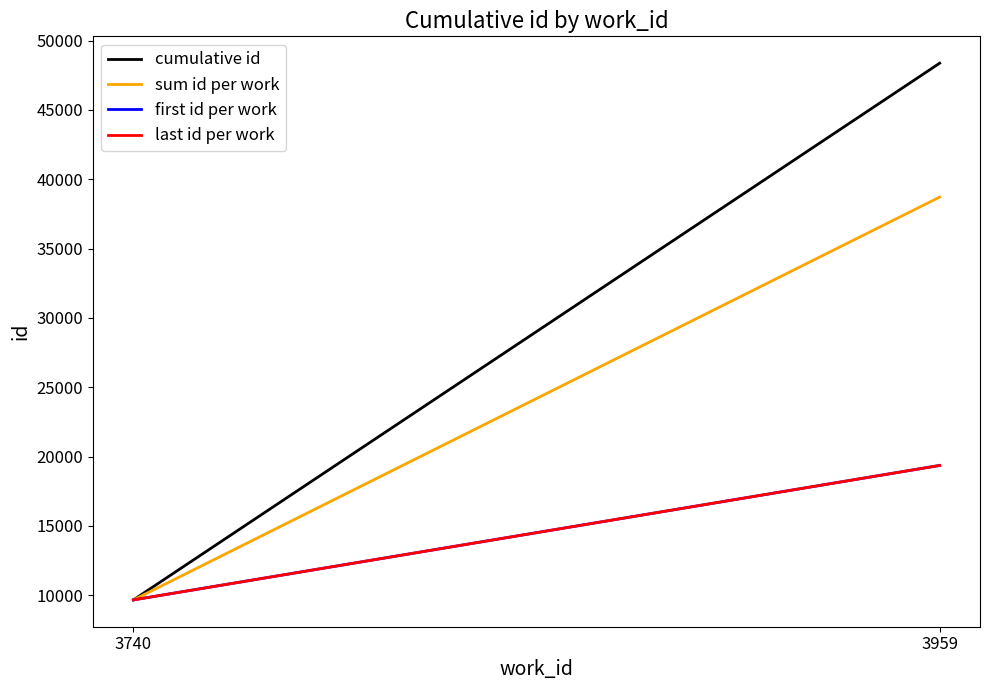

What is the average value of the cumulative id series?

29018